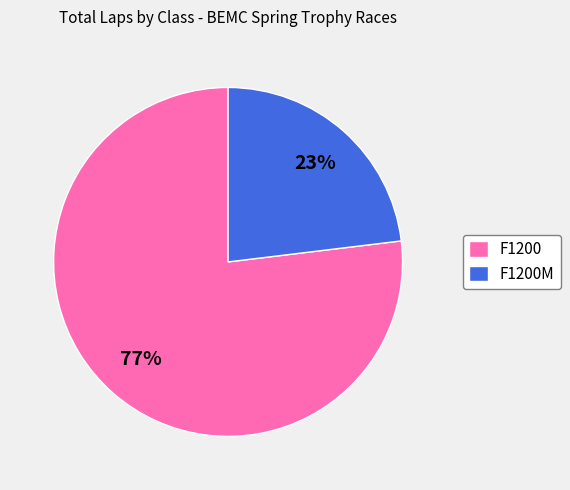

Approximately how many times larger is the value at F1200 compared to F1200M?

3.3